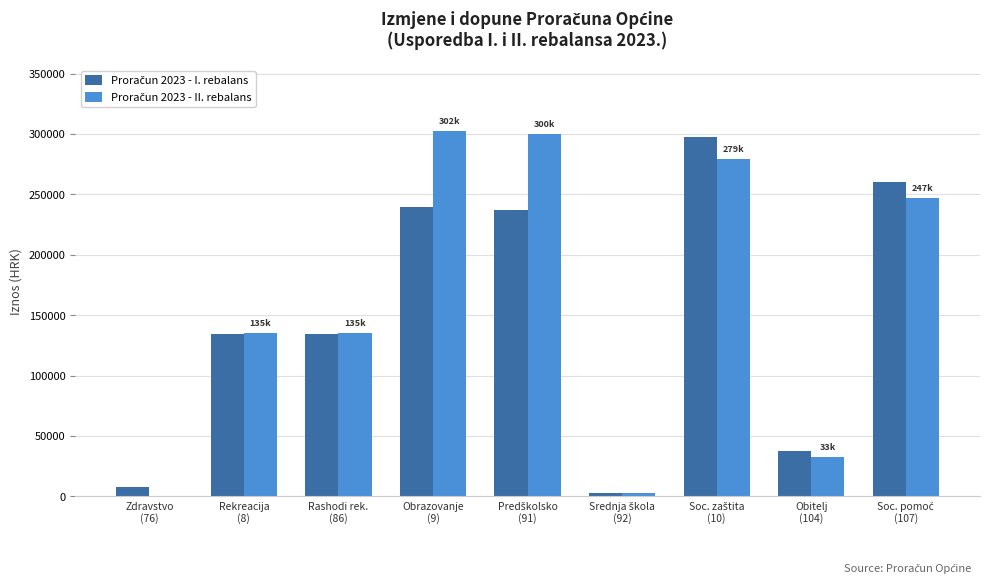

Which category has the lowest value in the Proračun 2023 - II. rebalans series?

Zdravstvo
(76)